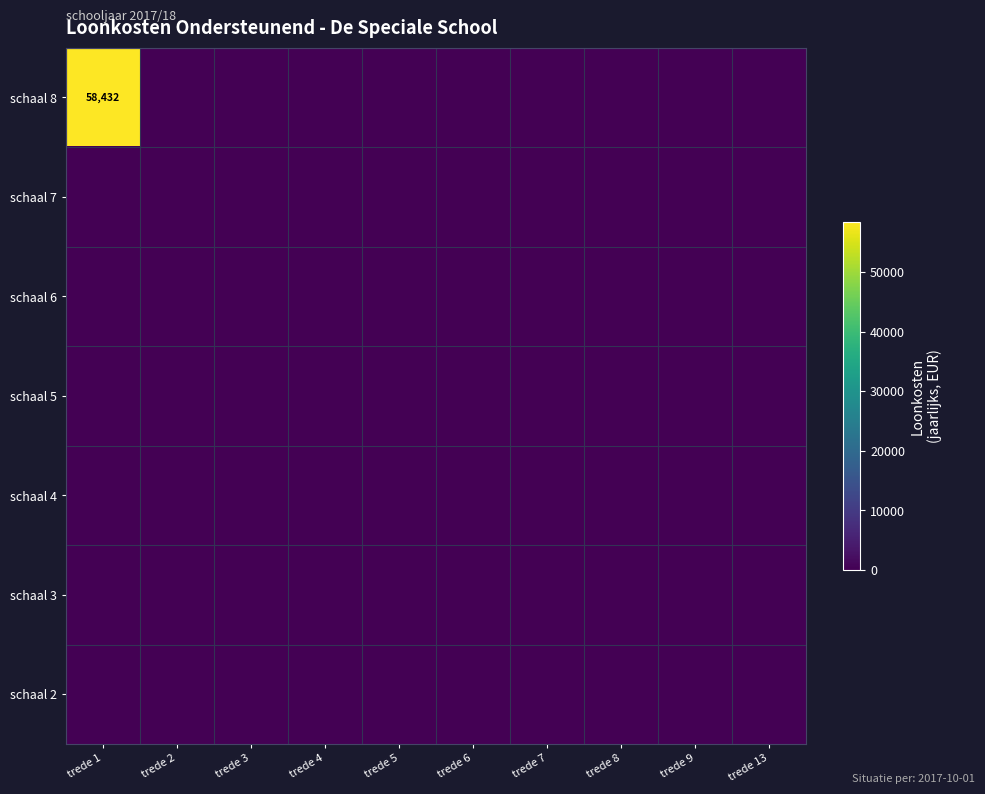

Is it true that schaal 8 equals 58432 at trede 1?

True